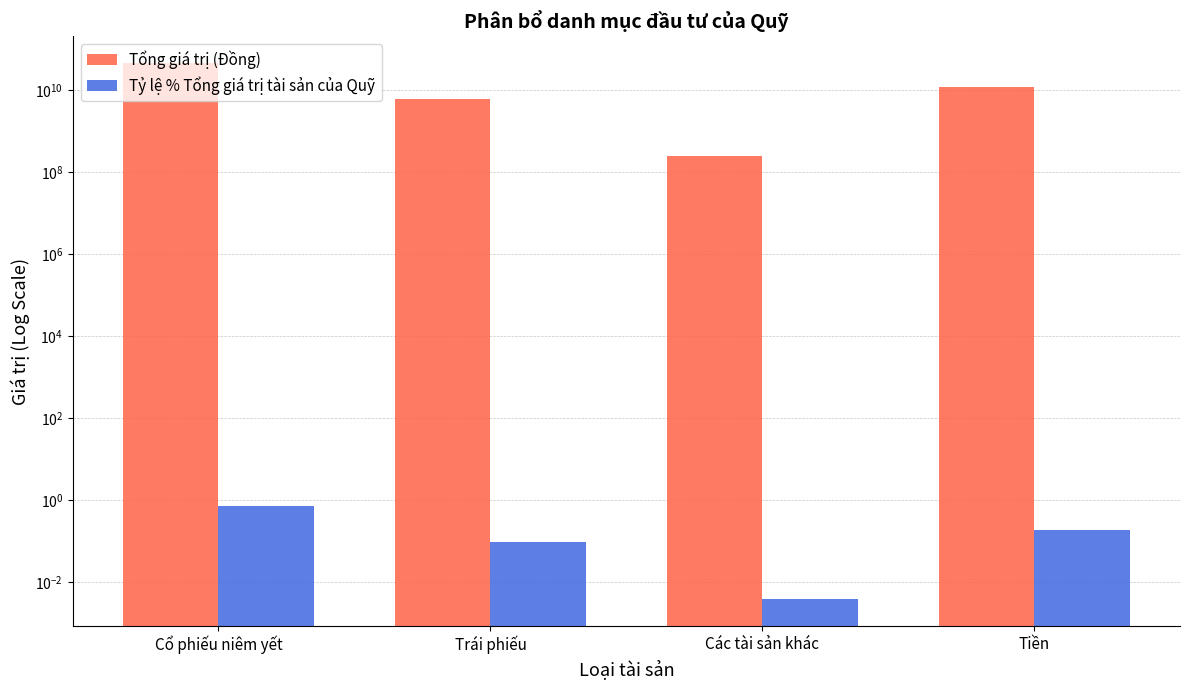

True or false: Tổng giá trị (Đồng) has a value of 9243306719.6 at Trái phiếu.

False